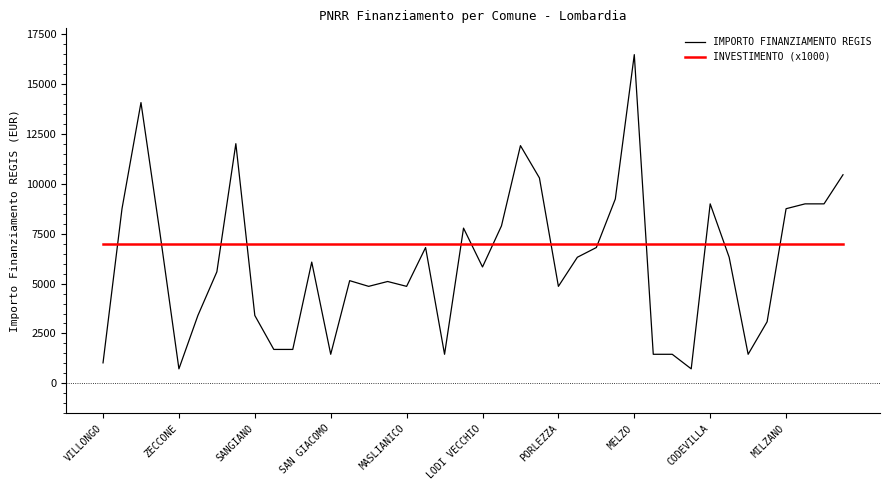

What is the difference between the maximum and minimum values in the IMPORTO FINANZIAMENTO REGIS series?

15735